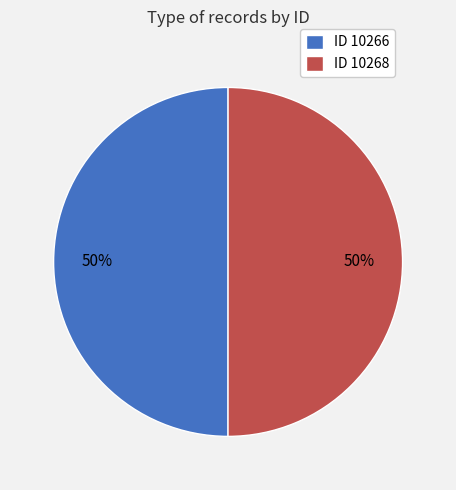

To the nearest percent, what percentage of the pie is ID 10268?

50%